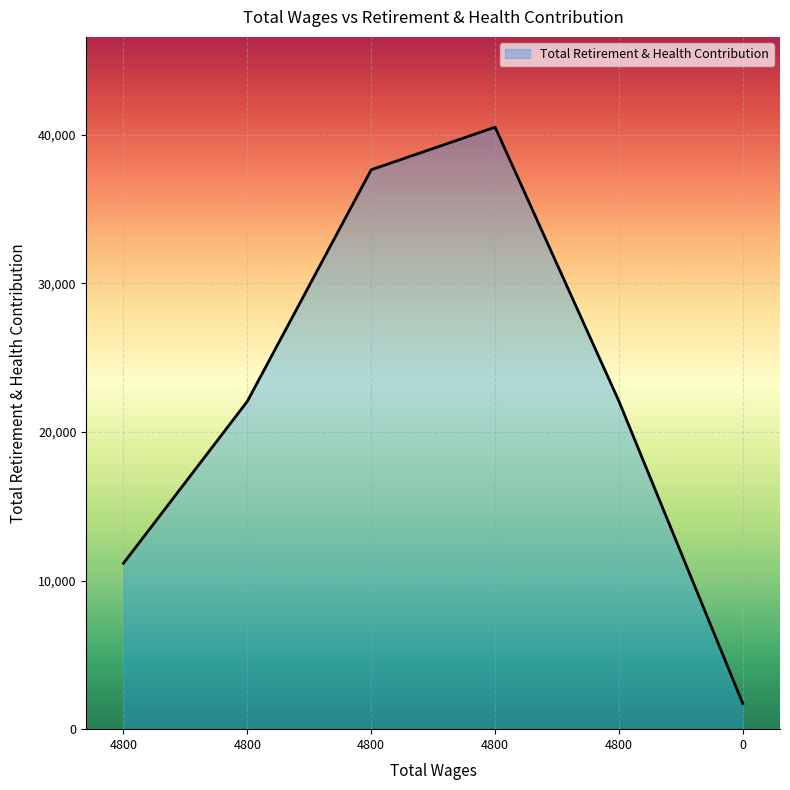

List the labels in order of value, largest first.

4800.0, 4800.0, 4800.0, 4800.0, 4800.0, 0.0